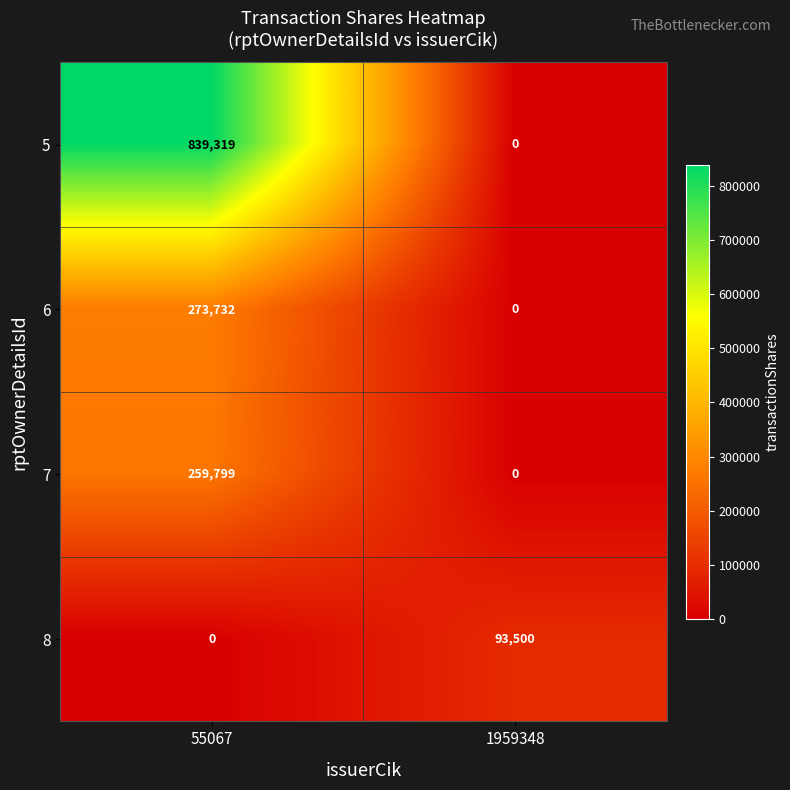

At how many categories does at least one series exceed 72173?

2